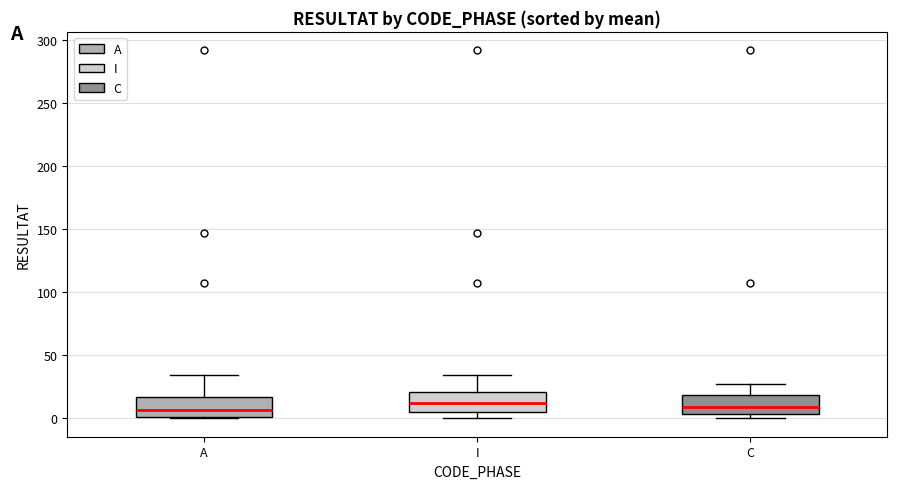

Reading left to right, transcribe this box plot: for each box, give where its median line is, the range the box spans, and where its two whiskers end, as read against the y-axis. The values are not printed on the chart, so give them approximately, as read against the axis.

A: median 5, box 0 to 15, whiskers 0 to 35
I: median 15, box 5 to 20, whiskers 0 to 35
C: median 10, box 5 to 20, whiskers 0 to 25